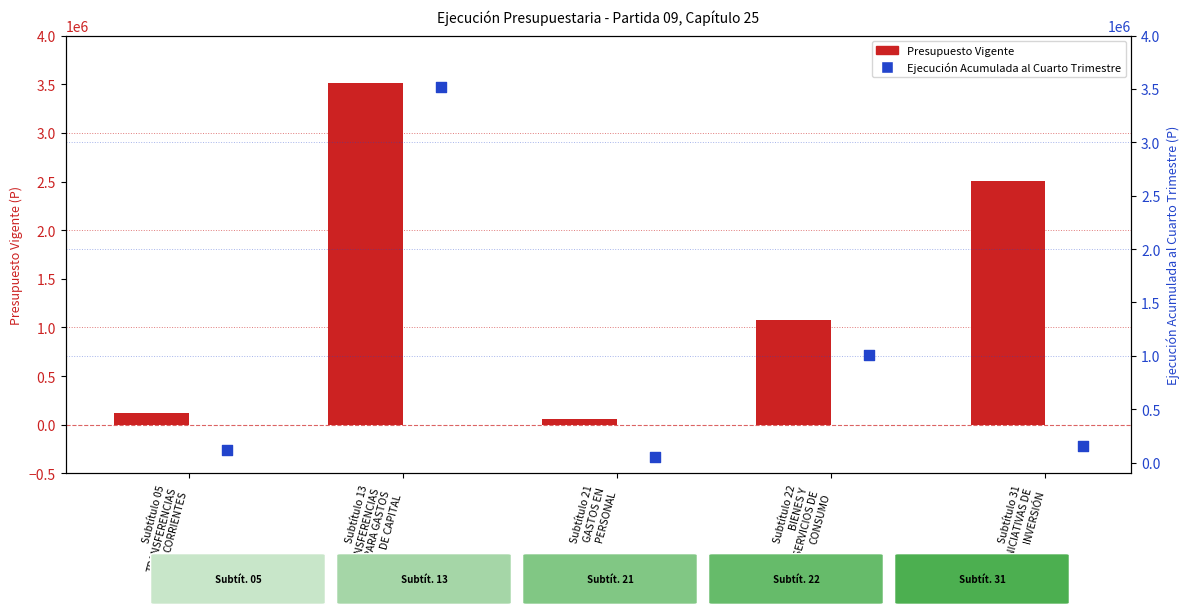

Which series contains the lowest Y value?

Ejecución Acumulada al Cuarto Trimestre